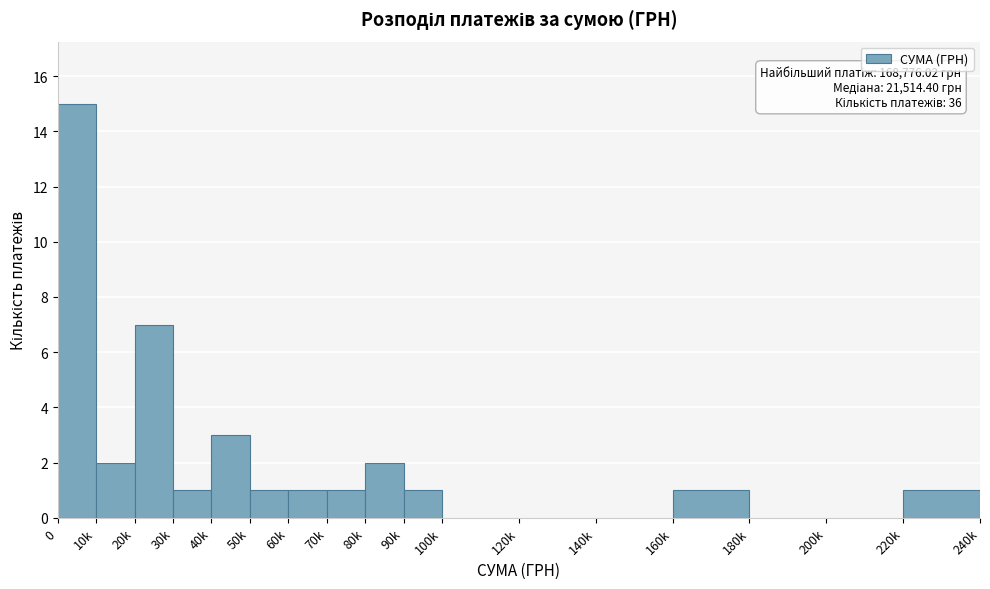

Reading left to right, list all the values displayed in this chart.

0=15	10k=2	20k=7	30k=1	40k=3	50k=1	60k=1	70k=1	80k=2	90k=1	100k=0	120k=0	140k=0	160k=1	180k=0	200k=0	220k=1